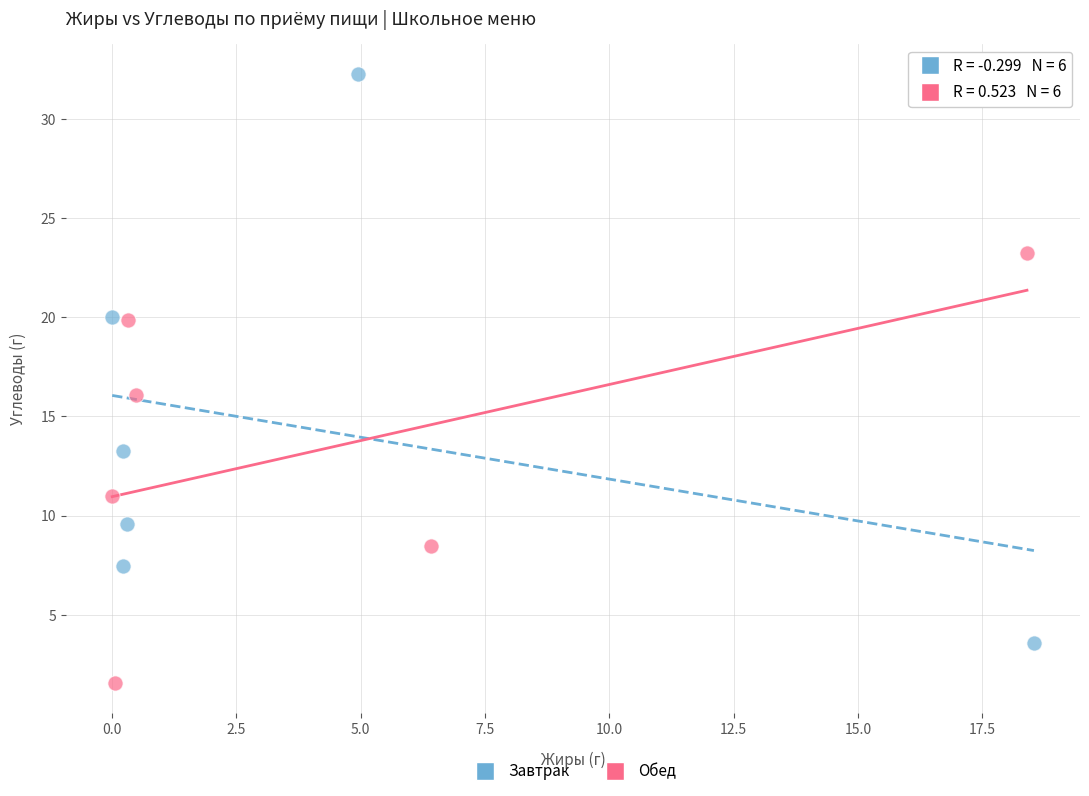

Which series has the largest Y range (max minus min)?

Завтрак